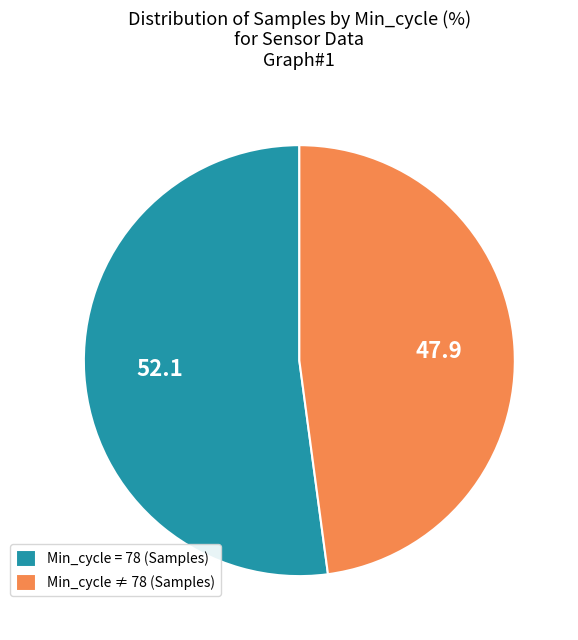

What is the ratio of the value at Min_cycle ≠ 78 (Samples) to the value at Min_cycle = 78 (Samples)?

0.9